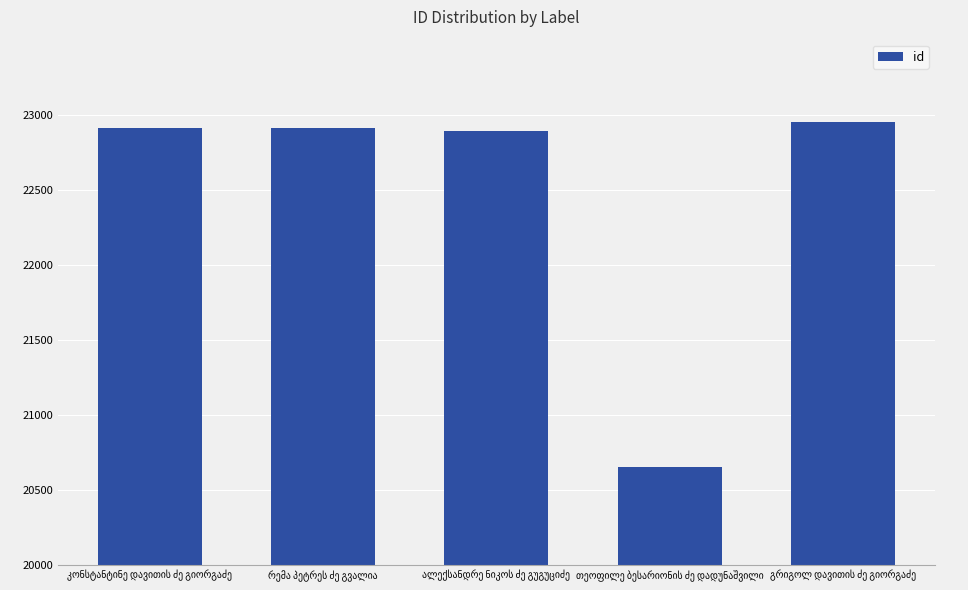

What is the difference between the second highest and minimum values?

2262